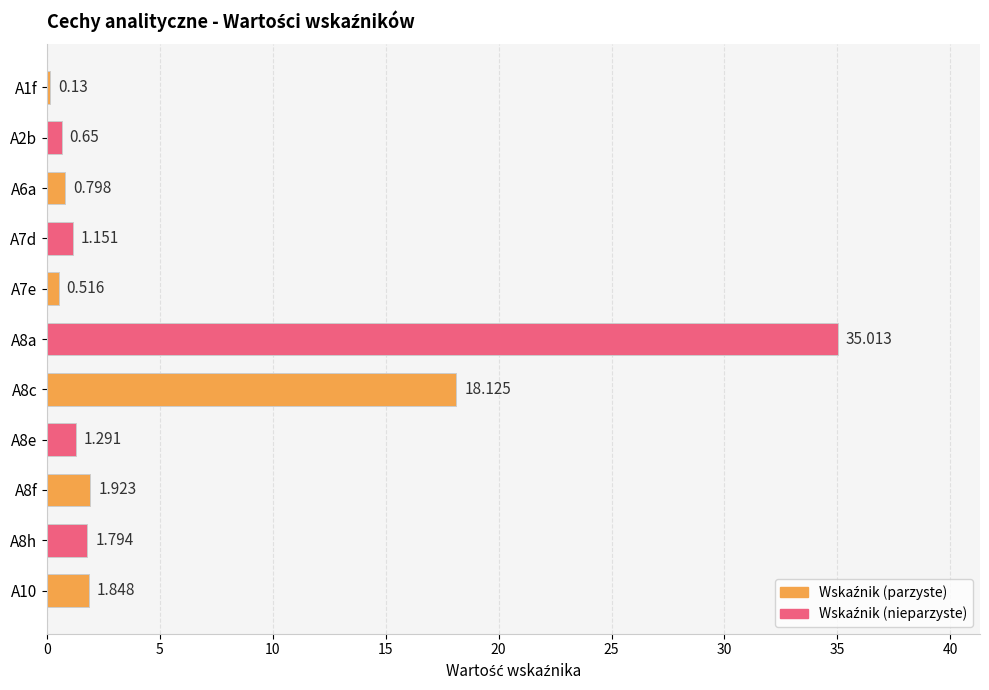

Rank the categories by value from lowest to highest.

A1f, A7e, A2b, A6a, A7d, A8e, A8h, A10, A8f, A8c, A8a